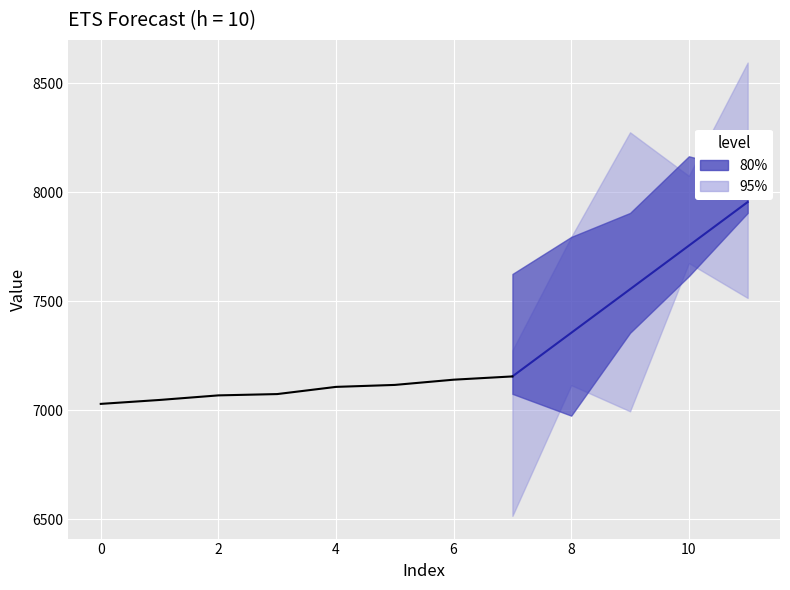

True or false: there are more than 2 points higher than both neighbors.

False